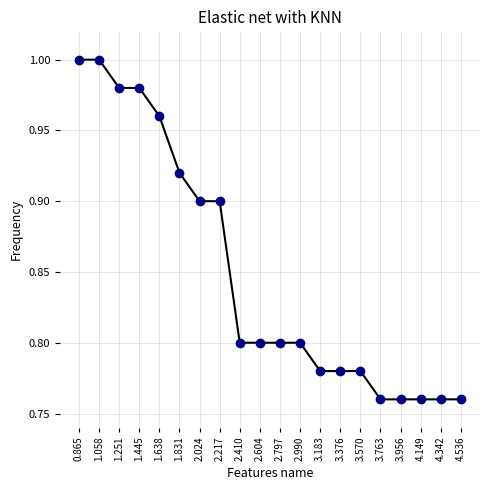

What is the sum of the values at 4.536 and 4.342?

1.5